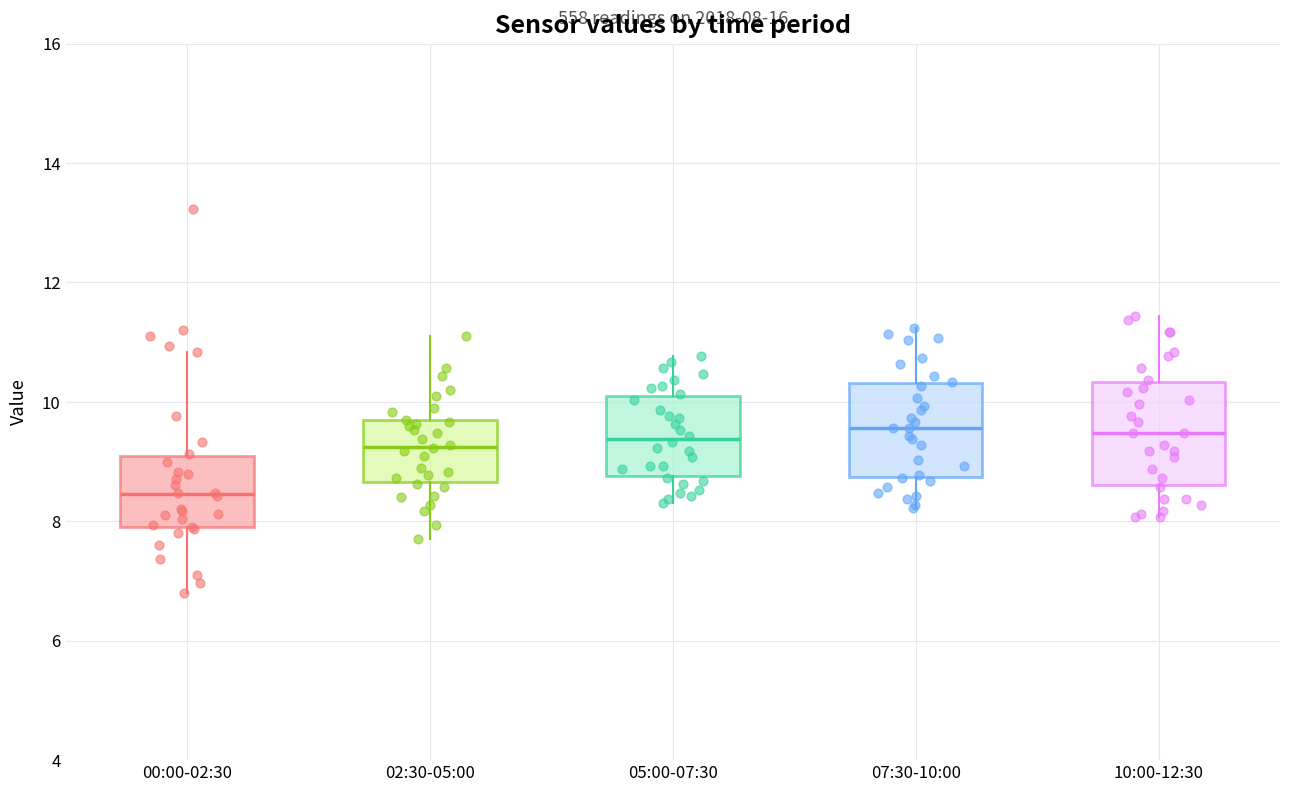

Which box's median line is the lowest?

00:00-02:30